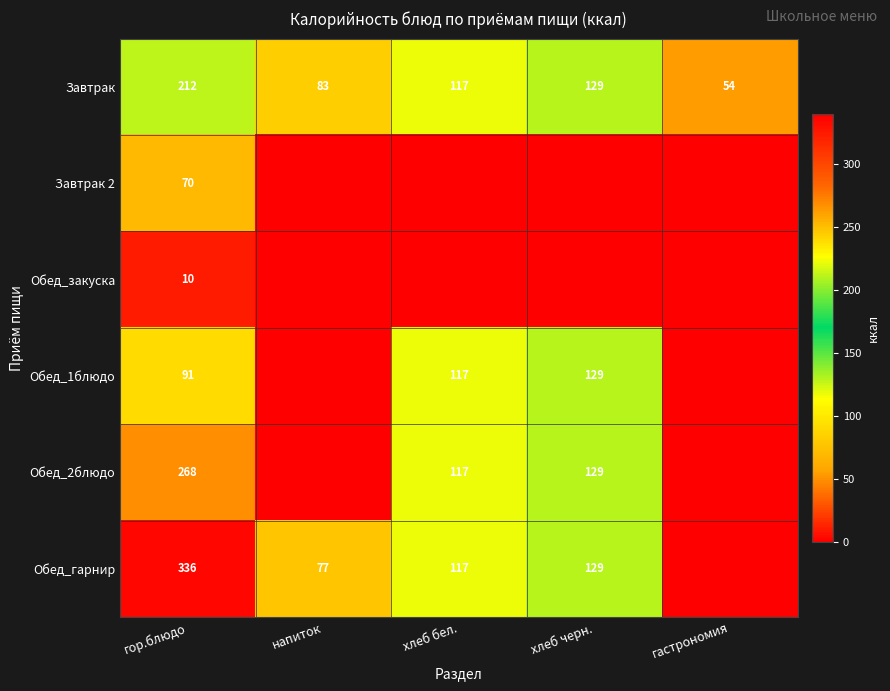

The value of Обед_гарнир at хлеб бел. is 196.7. True or false?

False